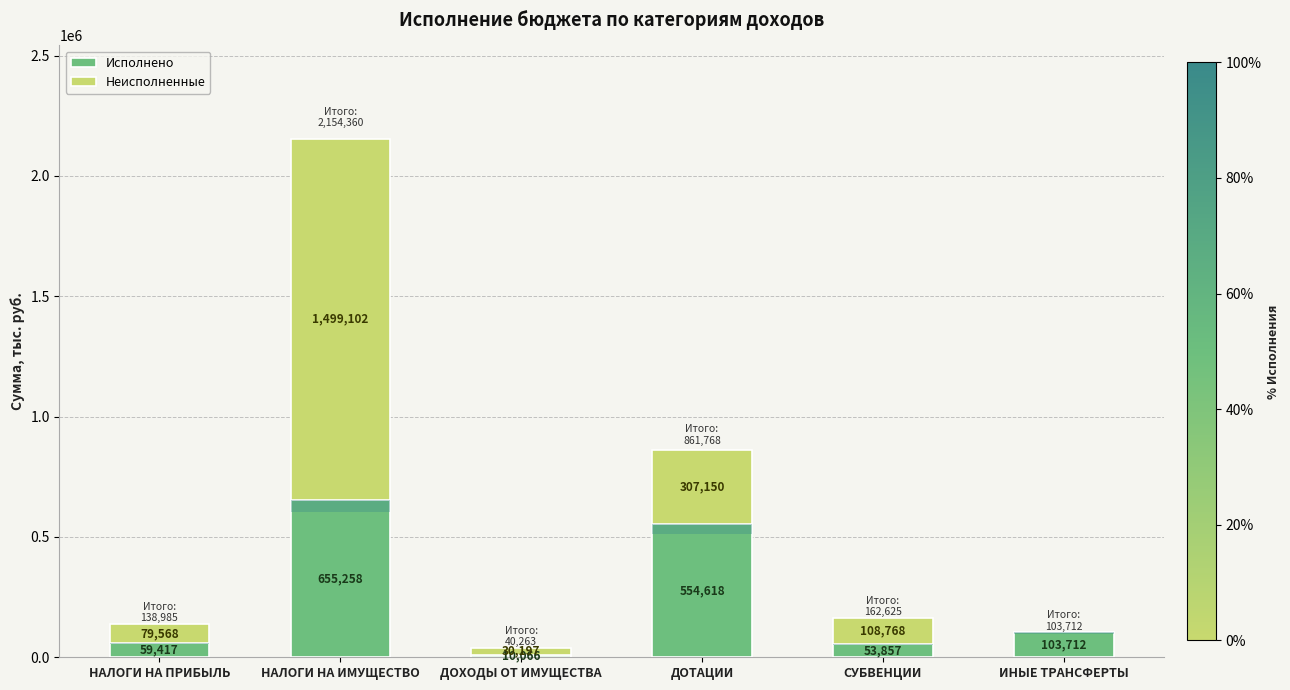

Is it true that Исполнено equals 53857.1 at СУБВЕНЦИИ?

True